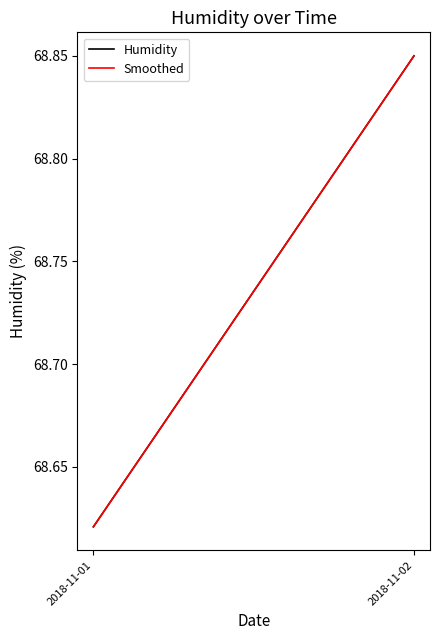

Which series has the largest total across all categories?

Humidity